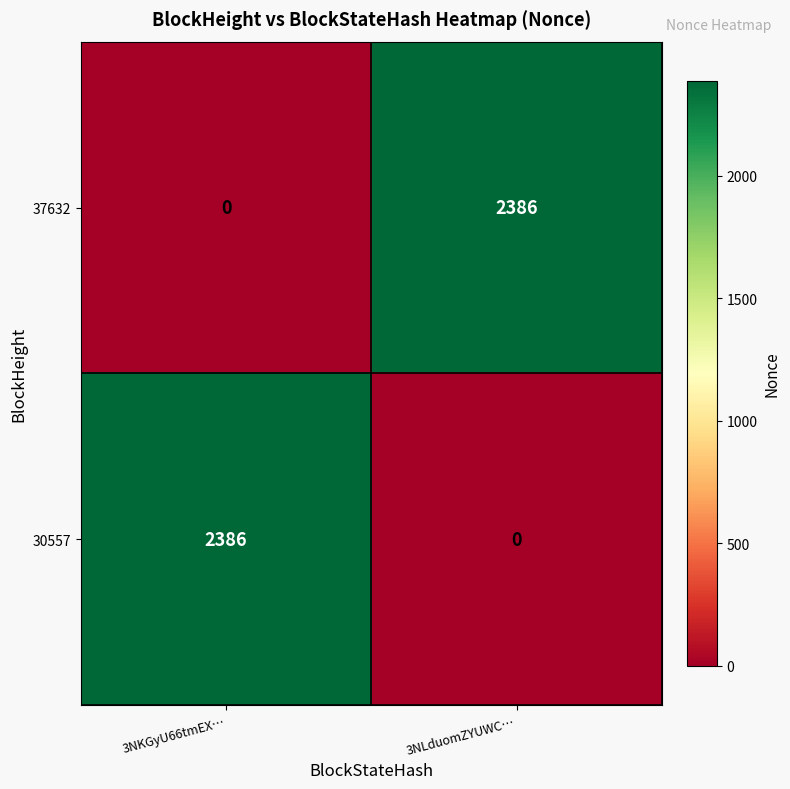

Reading right to left, transcribe all the data shown in this chart.

37632: 2386	0
30557: 0	2386